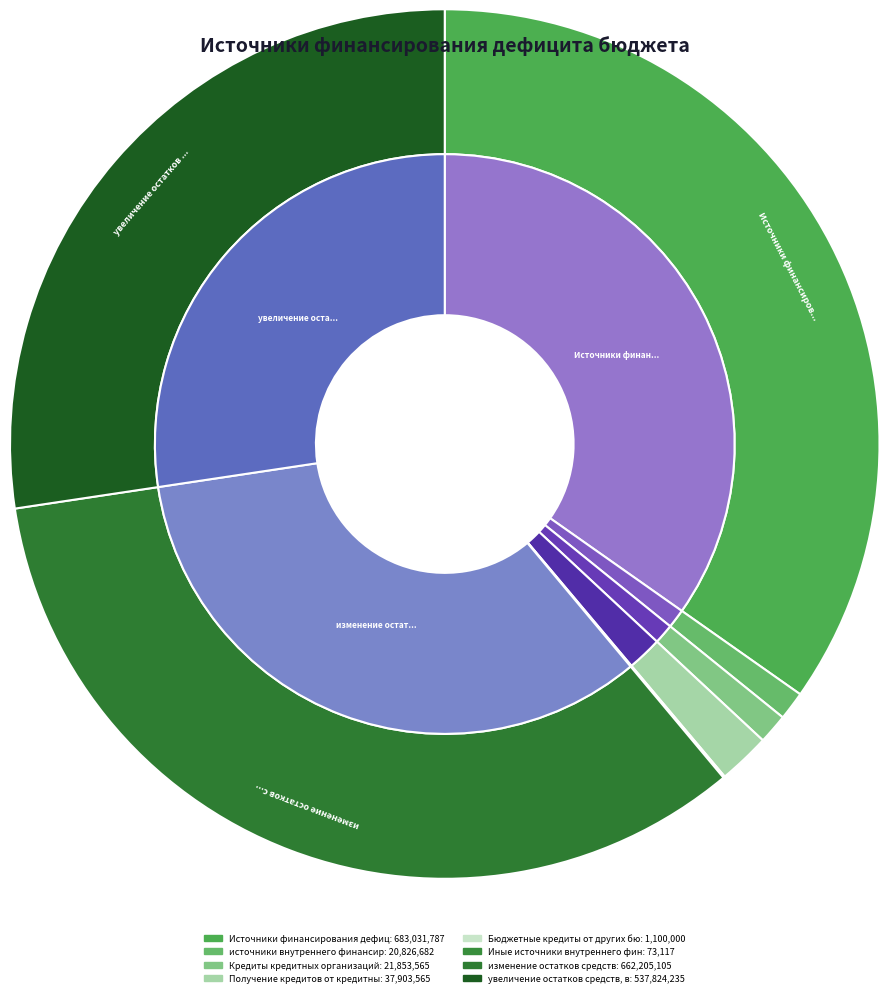

True or false: Иные источники внутреннего финансирования accounts for 0% of the total.

True